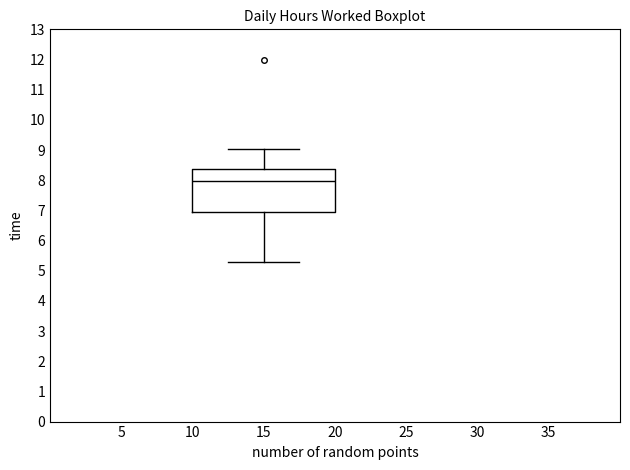

Where is the upper edge of the box at x = 15 on the y-axis? The values are not printed on the chart, so give them approximately, as read against the axis.

8.4